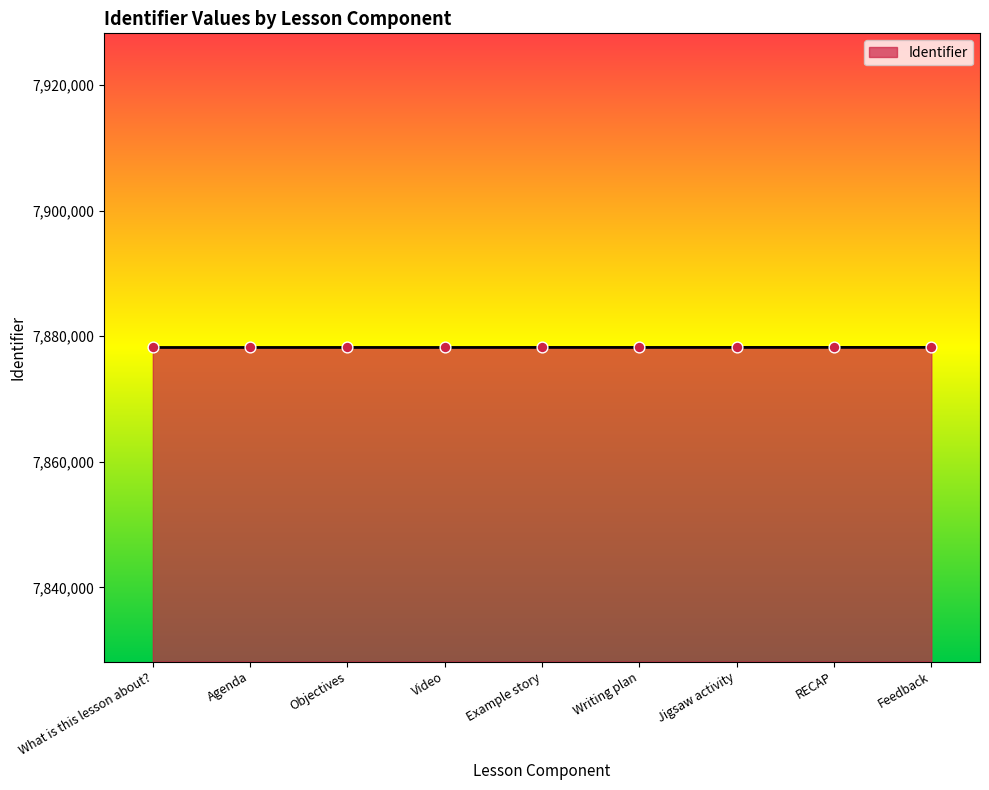

What is the change in value from Video to Feedback?

+13